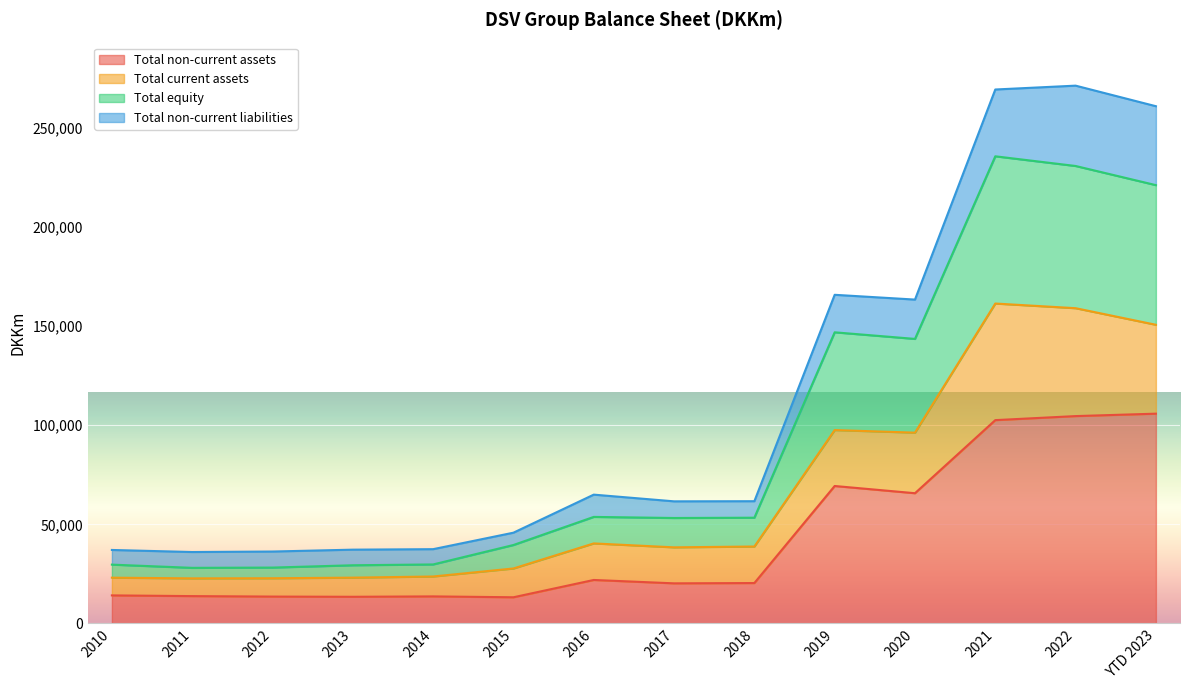

The value of Total equity at 2019 is 58366. True or false?

False